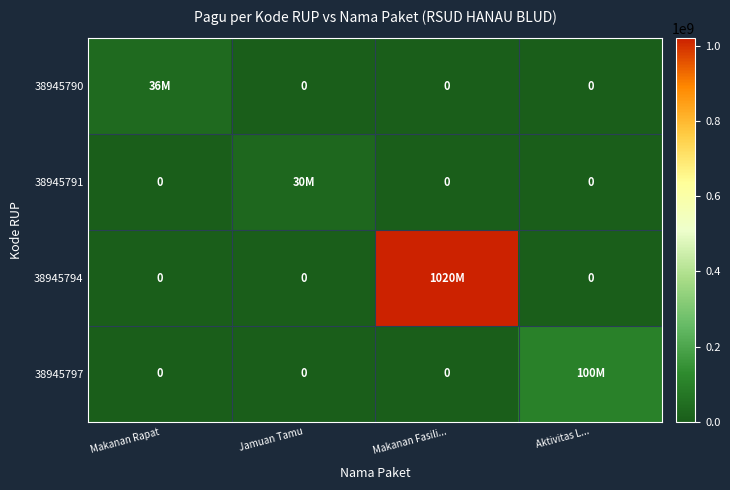

Is it true that 38945794 equals 1020000000 at Makanan Fasili...?

True